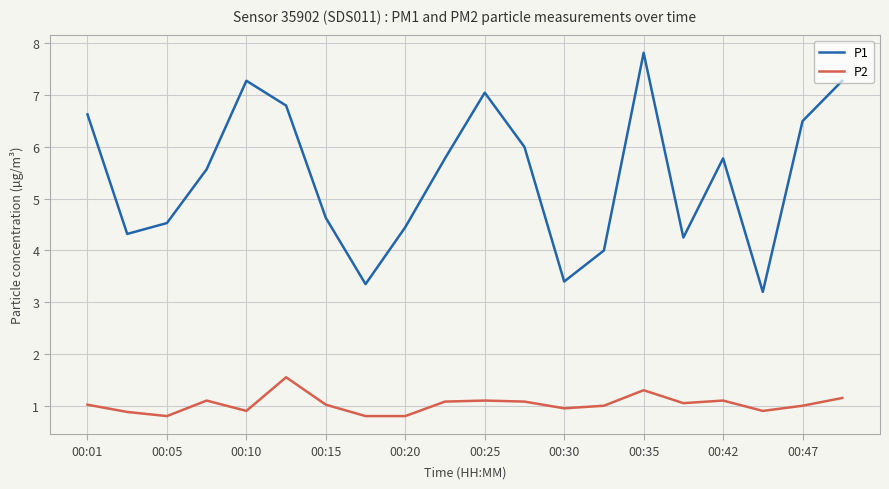

What is the minimum value shown in the chart?

0.8